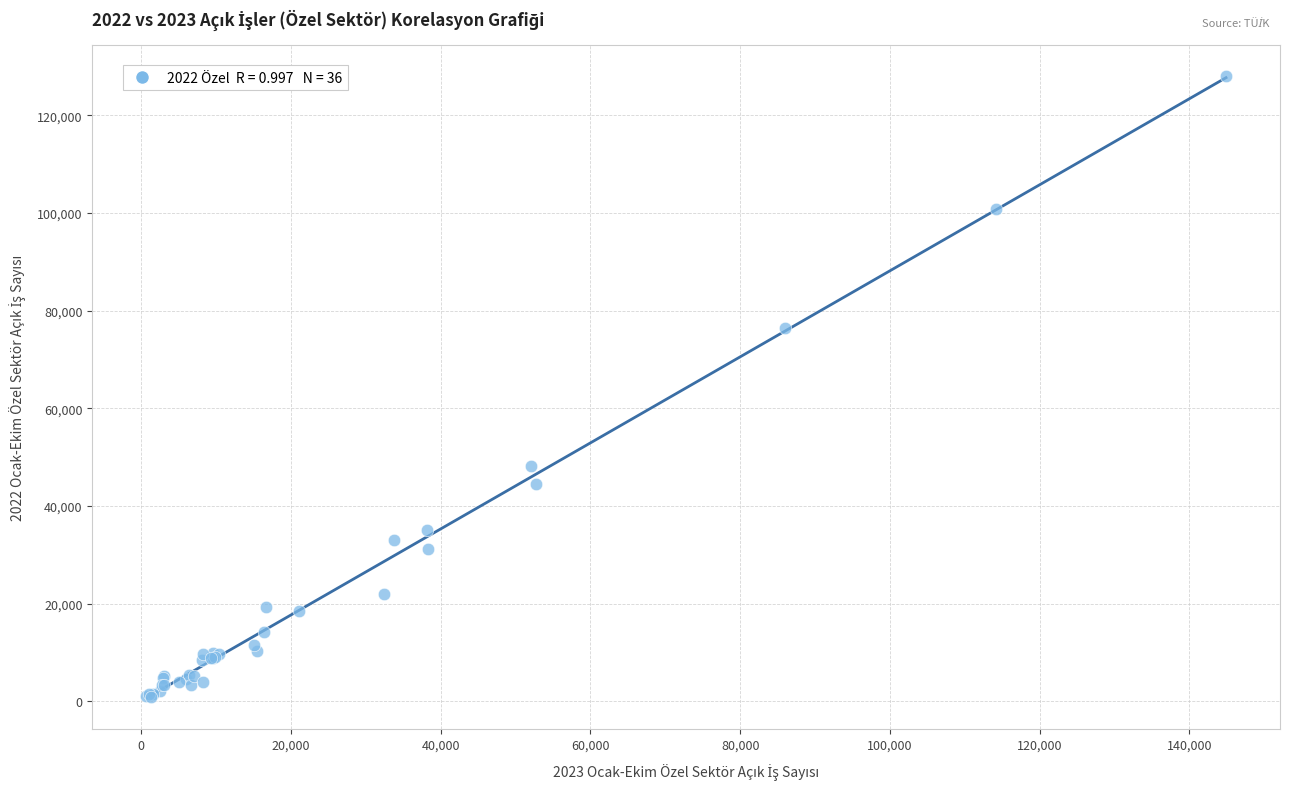

What Y value in the scatter plot is closest to 64509?

76523